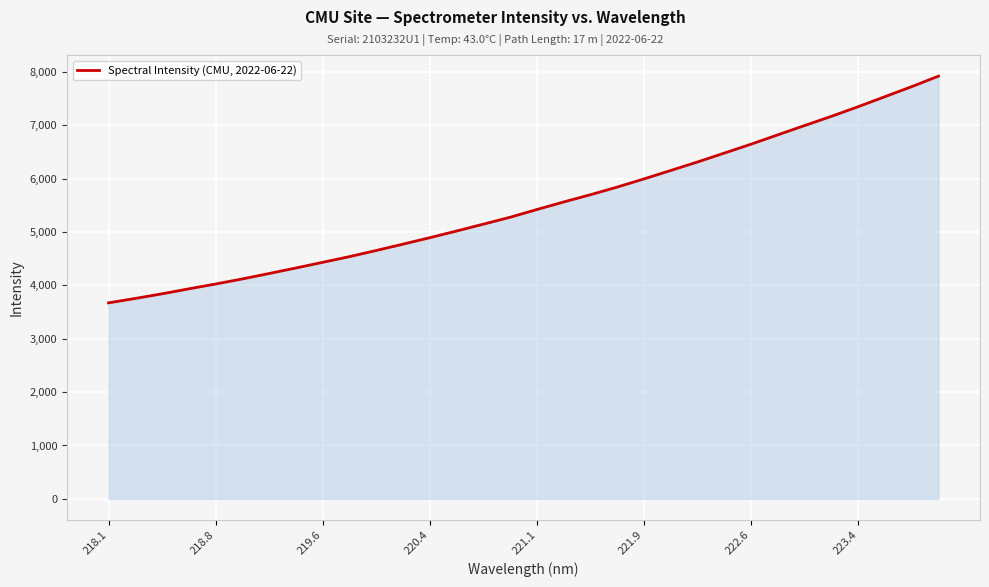

What is the difference between the maximum and minimum values?

4246.2